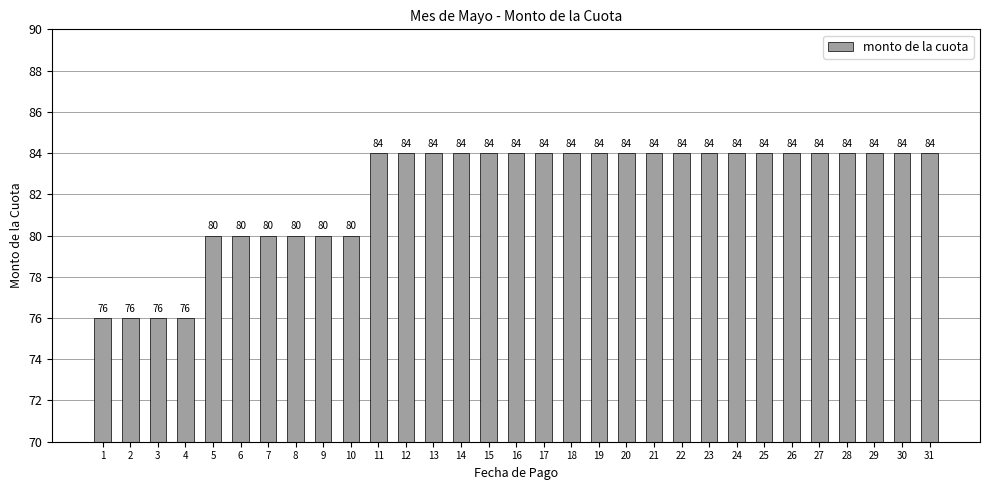

What is the maximum value shown in the chart?

84